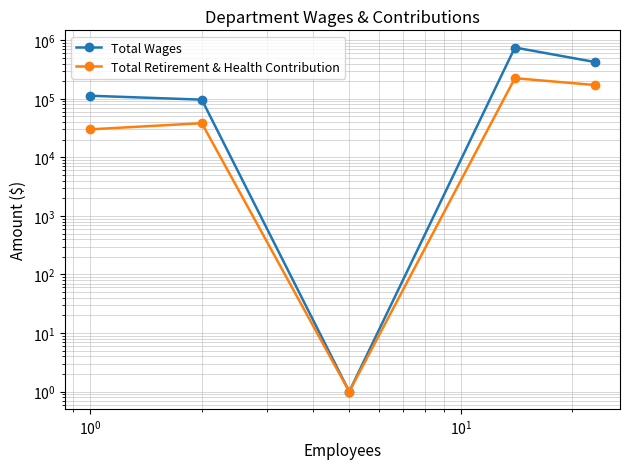

True or false: Total Wages has more than 1 points higher than both neighbors.

False